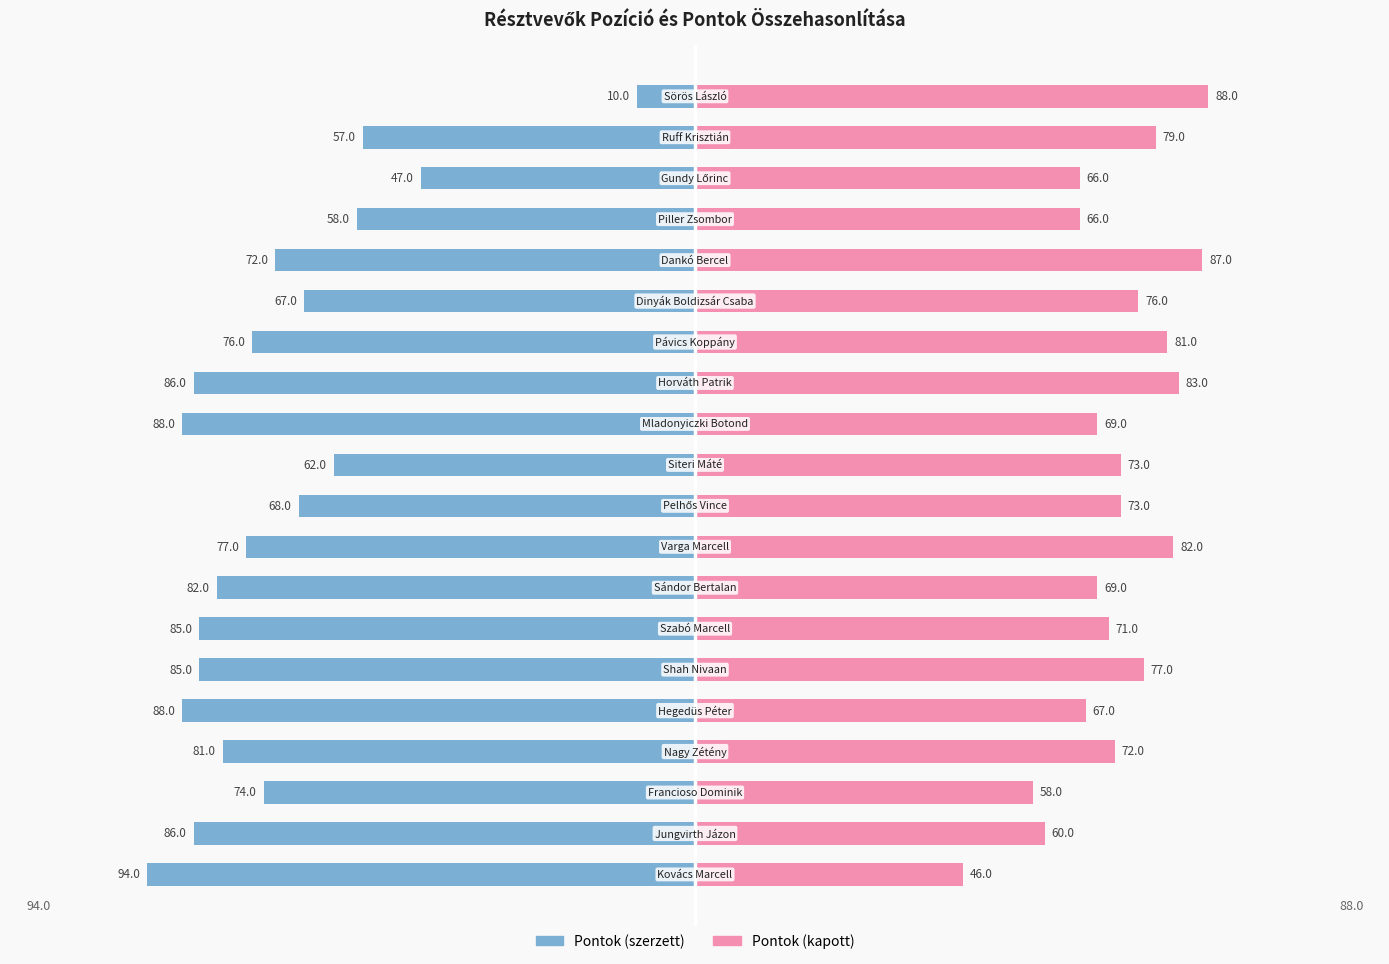

Reading left to right, extract all data points from this chart.

Pontok (szerzett): -94	-86	-74	-81	-88	-85	-85	-82	-77	-68	-62	-88	-86	-76	-67	-72	-58	-47	-57	-10
Pontok (kapott): 46	60	58	72	67	77	71	69	82	73	73	69	83	81	76	87	66	66	79	88